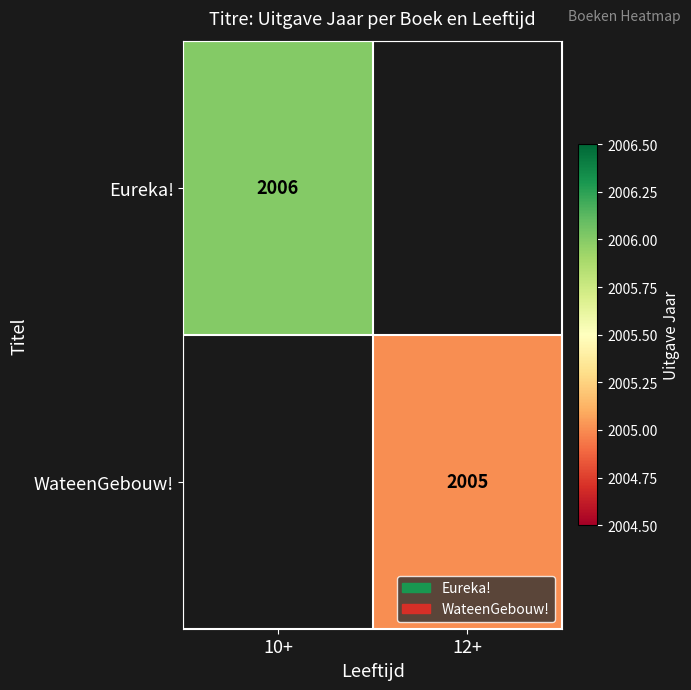

Count the number of categories in the chart.

2